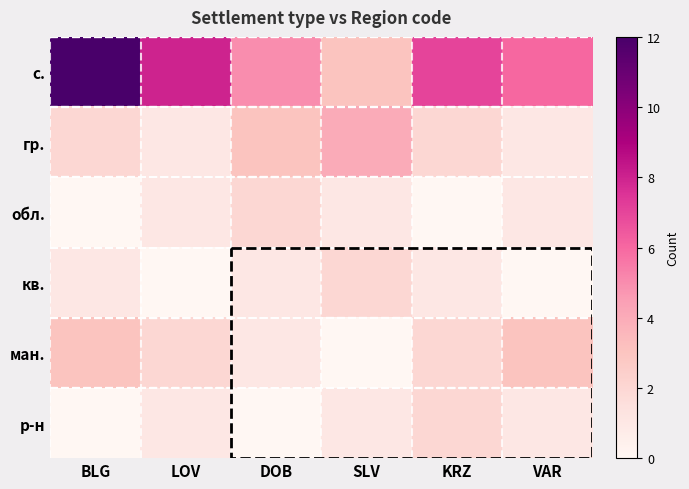

Which series changed the most between DOB and SLV?

с.